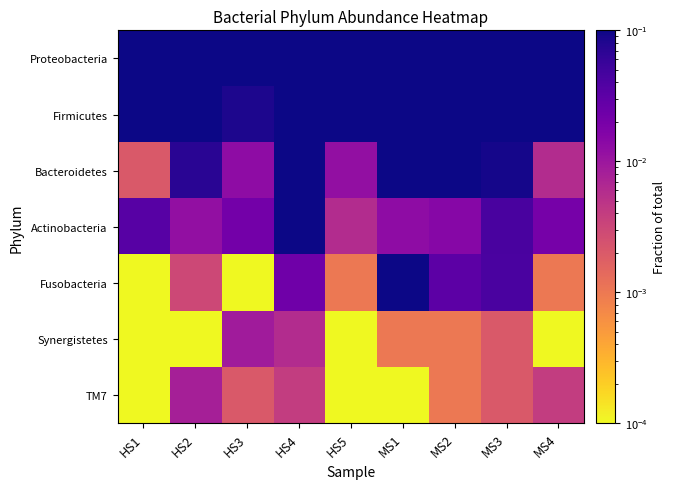

What is the total value across all series at HS3?

1.0